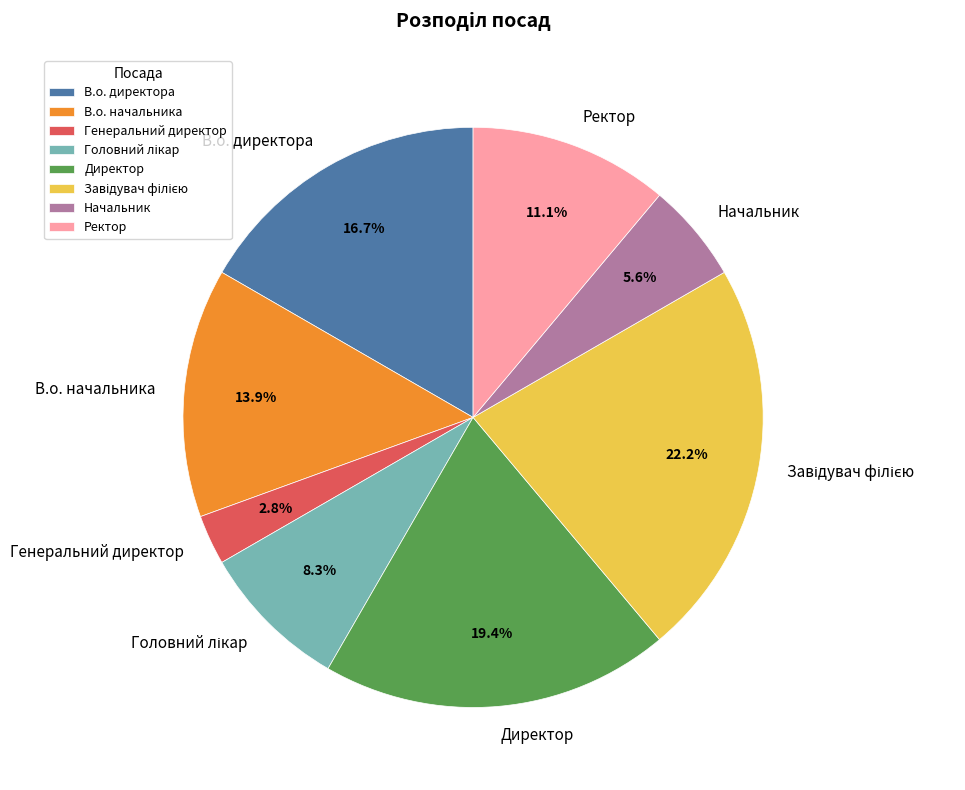

Which has a higher value, Ректор or Генеральний директор?

Ректор